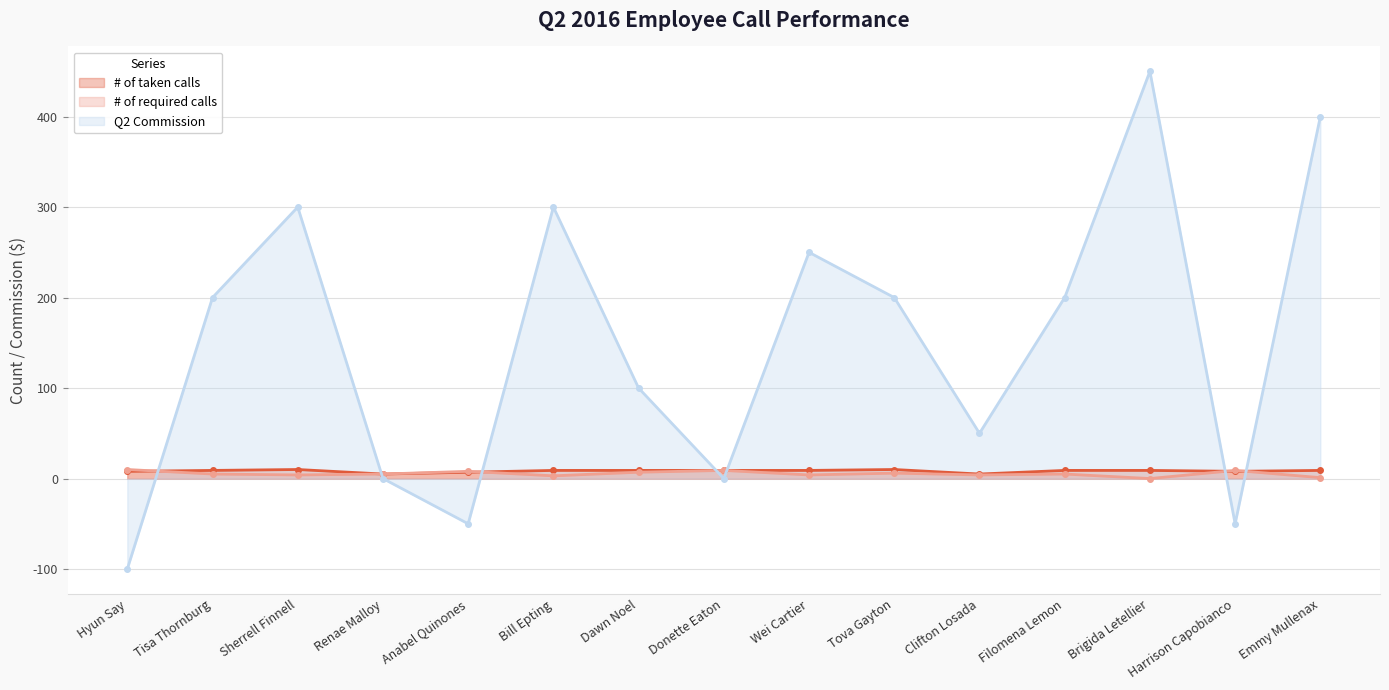

What value does the # of required calls series have at Dawn Noel, to the nearest 5?

5